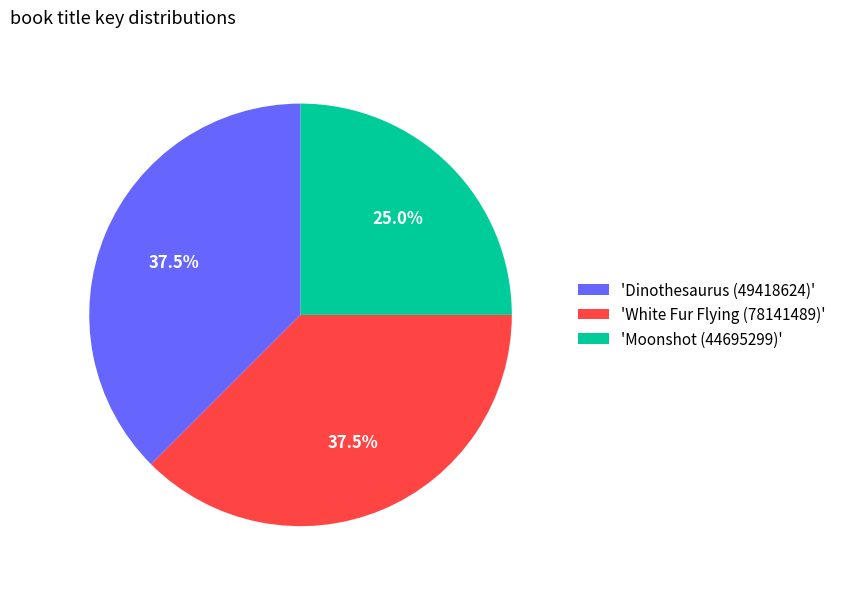

What is the ratio of the value at 'Dinothesaurus (49418624)' to the value at 'Moonshot (44695299)'?

1.5